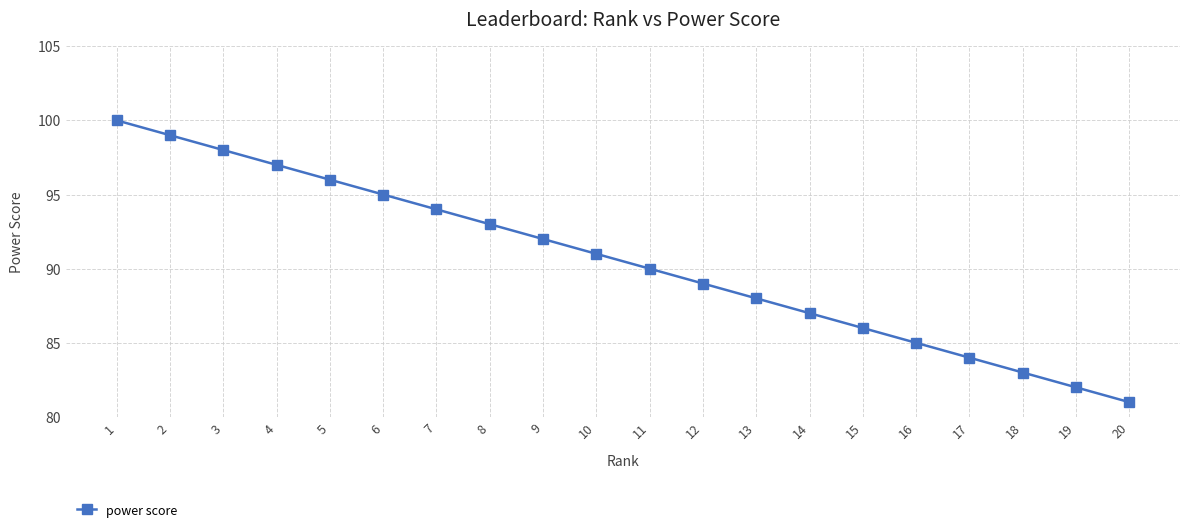

Which has a higher value, 4 or 9?

4